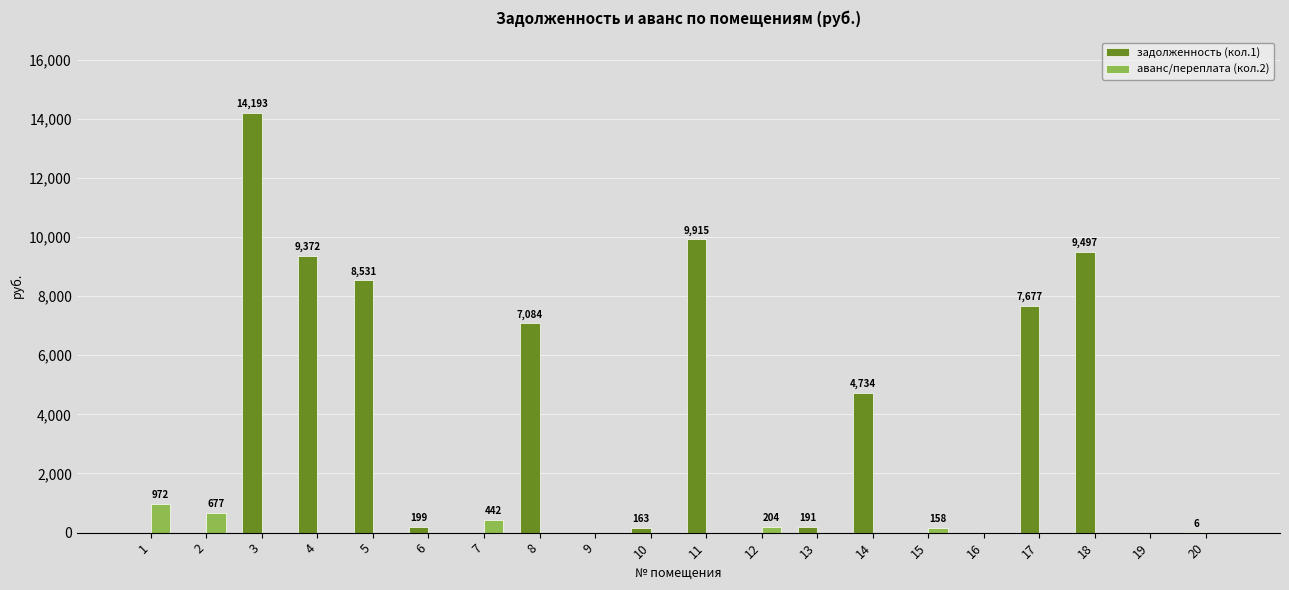

Which series has the widest spread of values?

задолженность (кол.1)